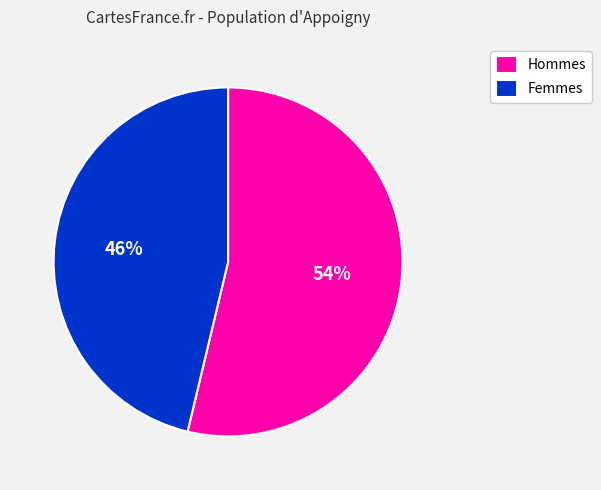

What percentage is the Hommes slice, to the nearest percent?

54%